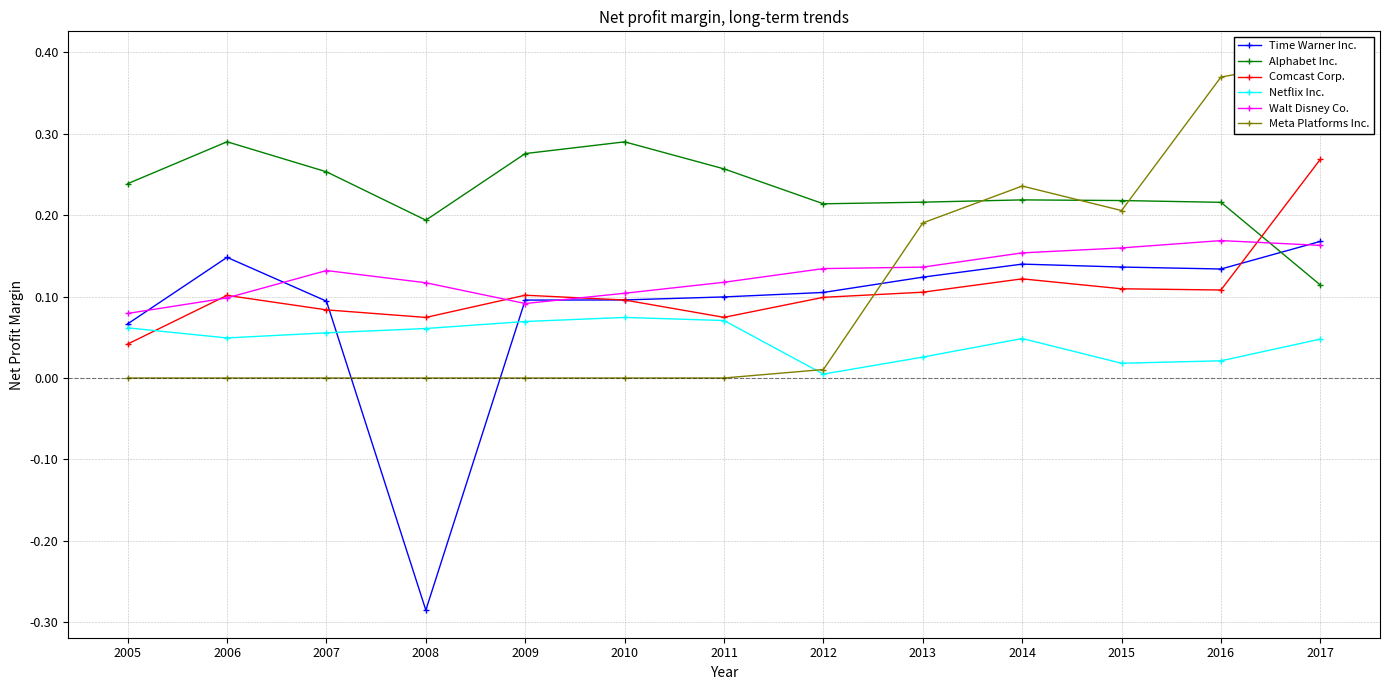

Which series ends up on top after the final intersection of Netflix Inc. and Comcast Corp.?

Comcast Corp.